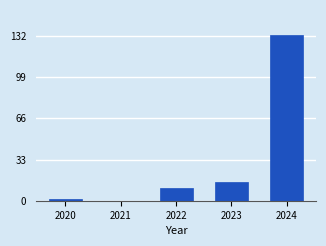

Reading left to right, extract all data points from this chart.

2020=1	2021=0	2022=10	2023=15	2024=133